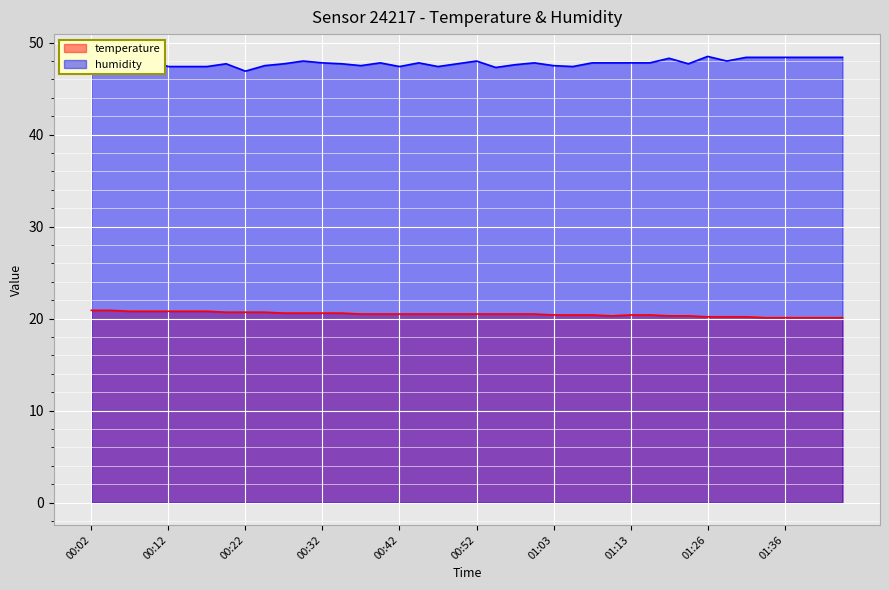

What position from the right is 01:33?

5